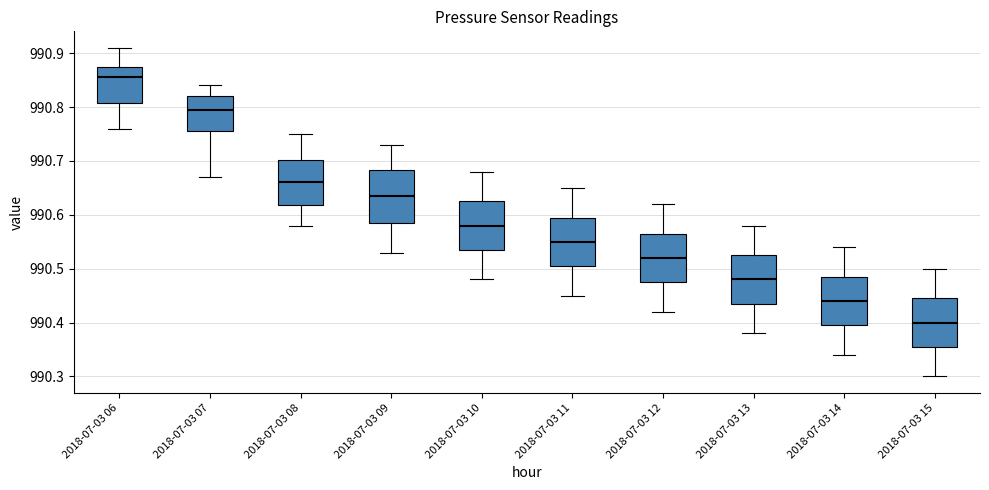

Where is the lower edge of the box for 2018-07-03 06 on the y-axis? The values are not printed on the chart, so give them approximately, as read against the axis.

990.81